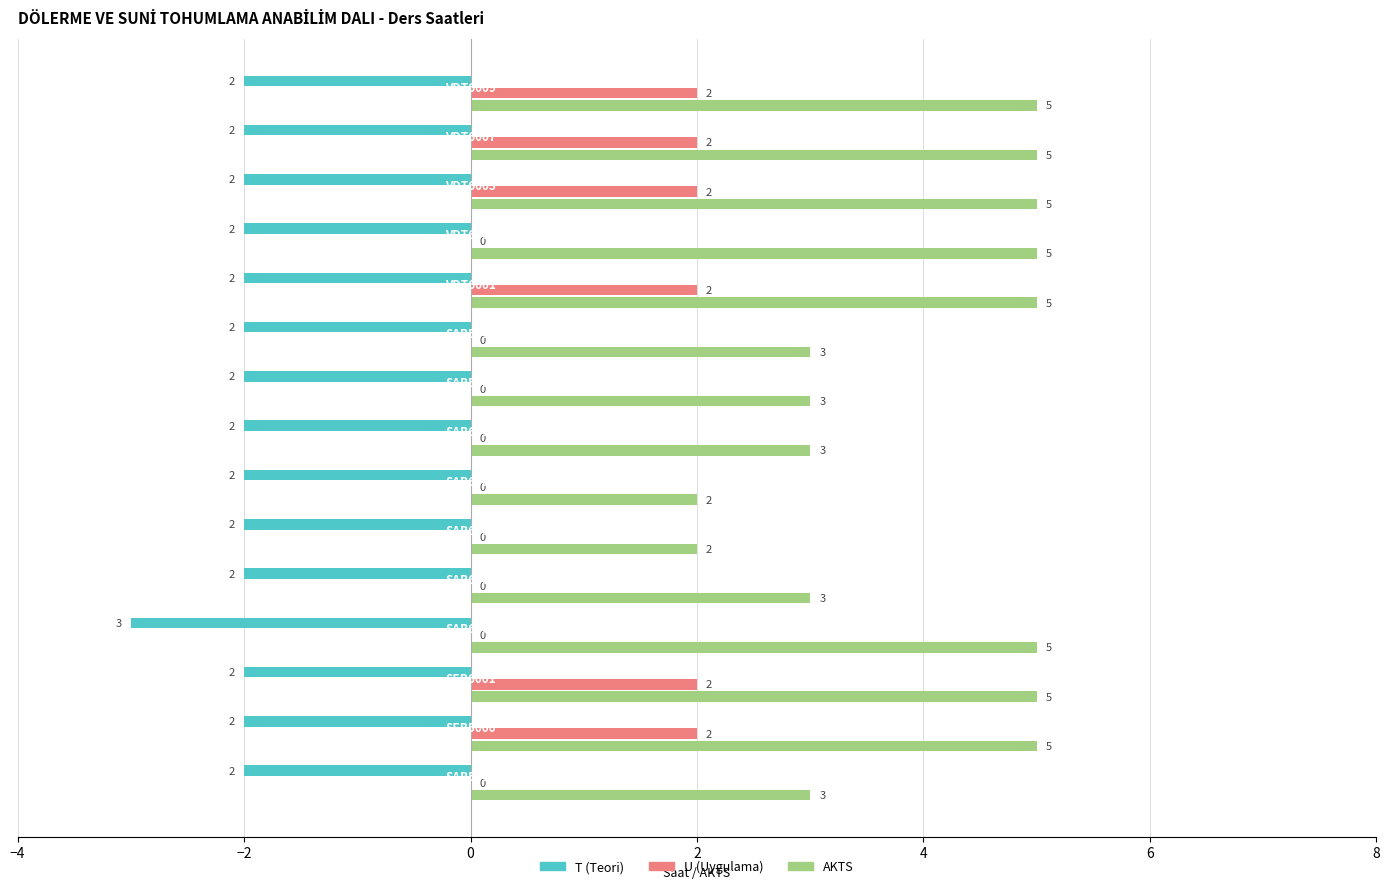

What are all the series names shown in the legend?

T (Teori), U (Uygulama), AKTS